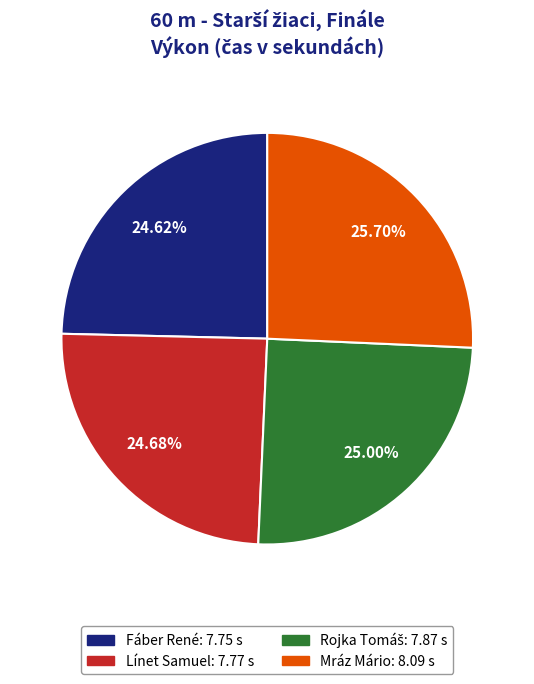

What is the ratio of the value at Mráz Mário: 8.09 s to the value at Fáber René: 7.75 s?

1.0